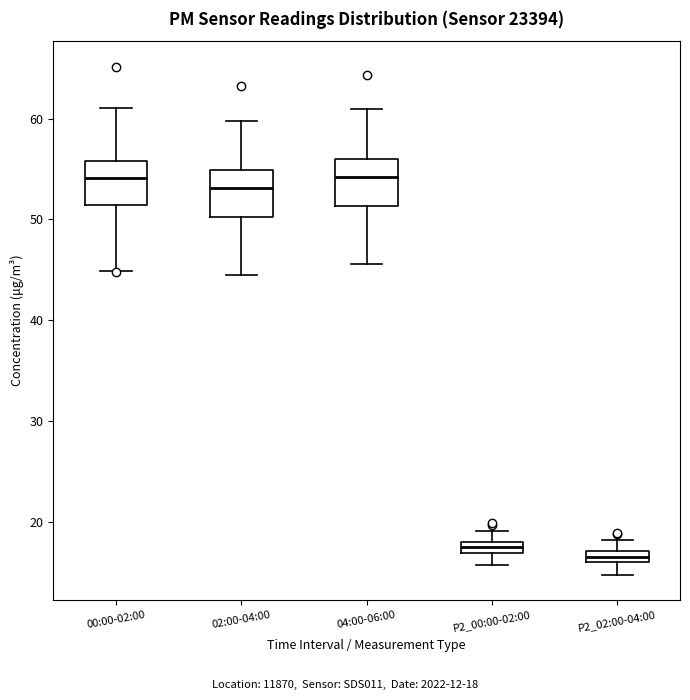

Where does the median line of the box for 00:00-02:00 sit on the y-axis? The values are not printed on the chart, so give them approximately, as read against the axis.

54